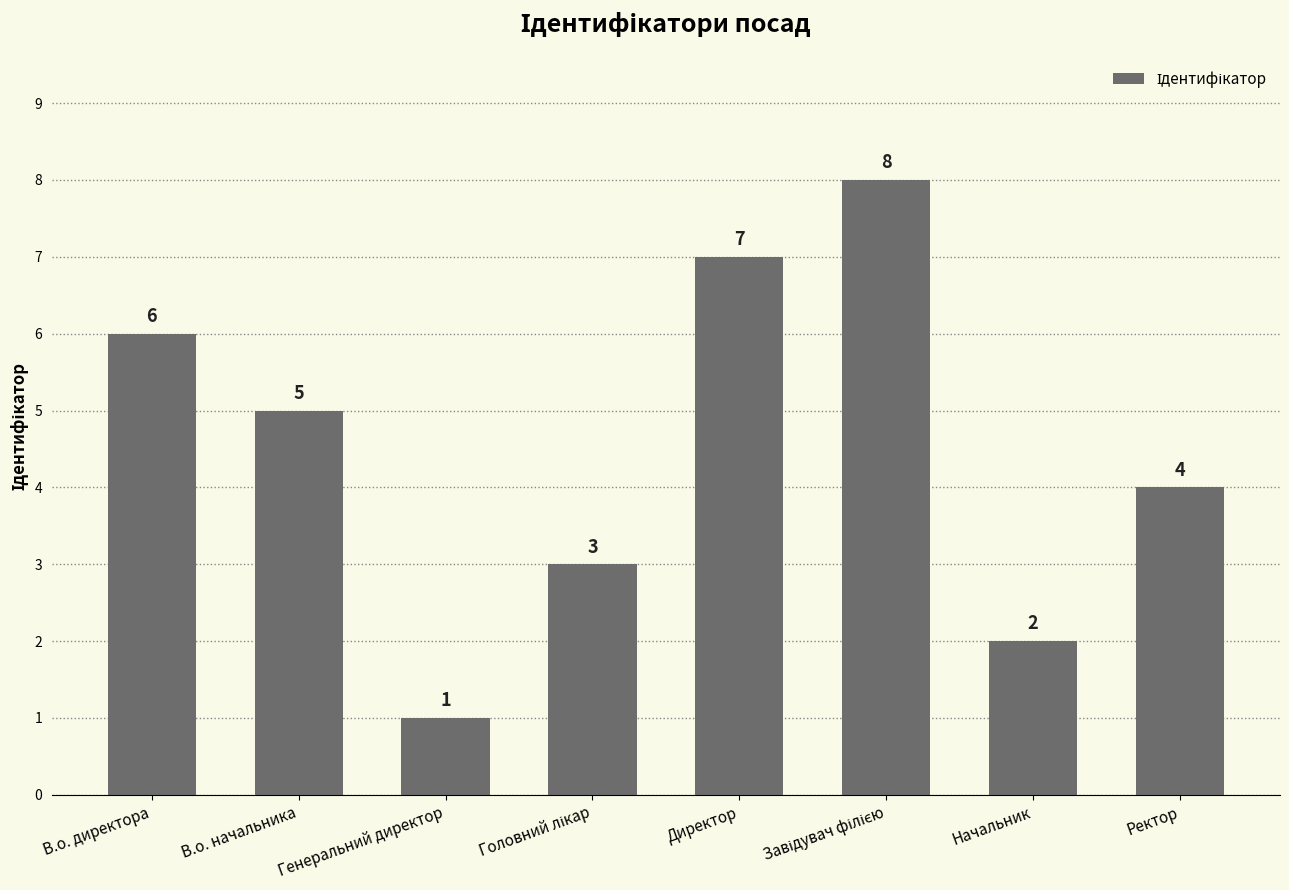

What is the maximum value shown in the chart?

8